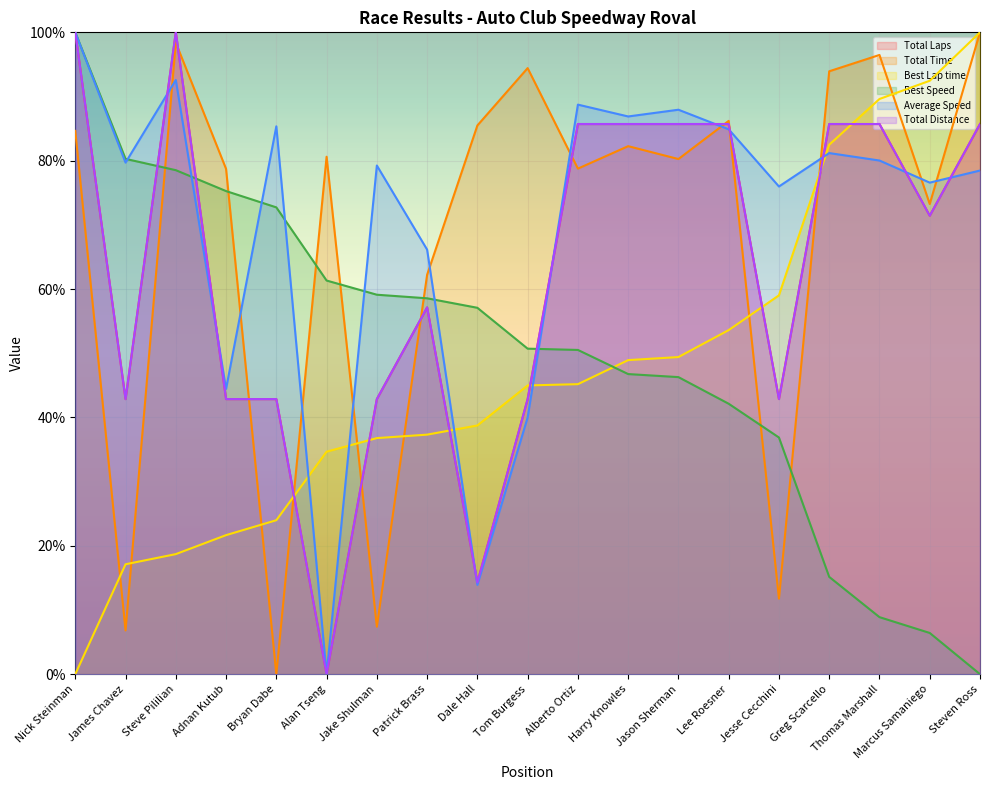

At how many categories does at least one series exceed 86?

11